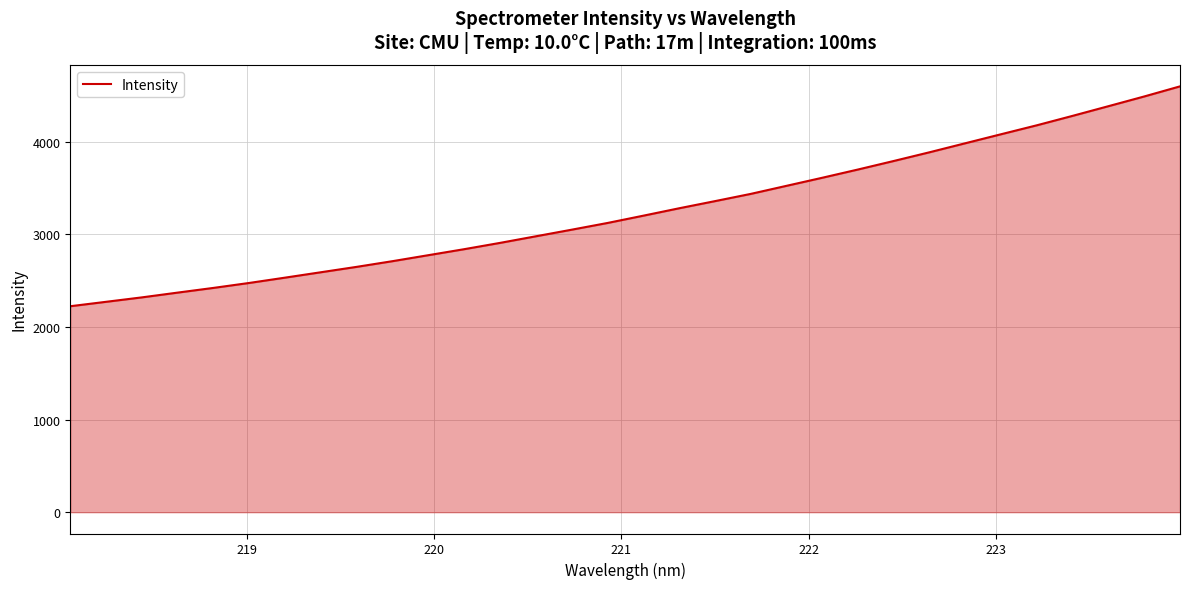

How many lines are shown in the chart?

1